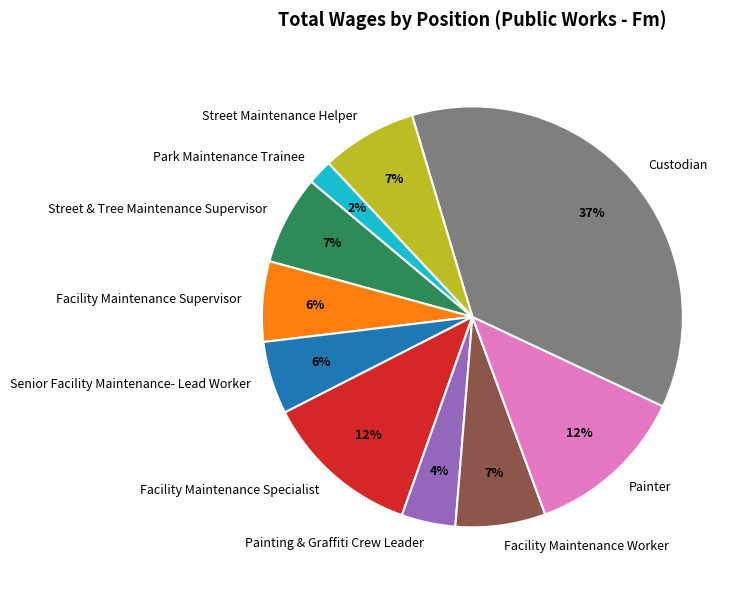

Which slice is the largest?

Custodian